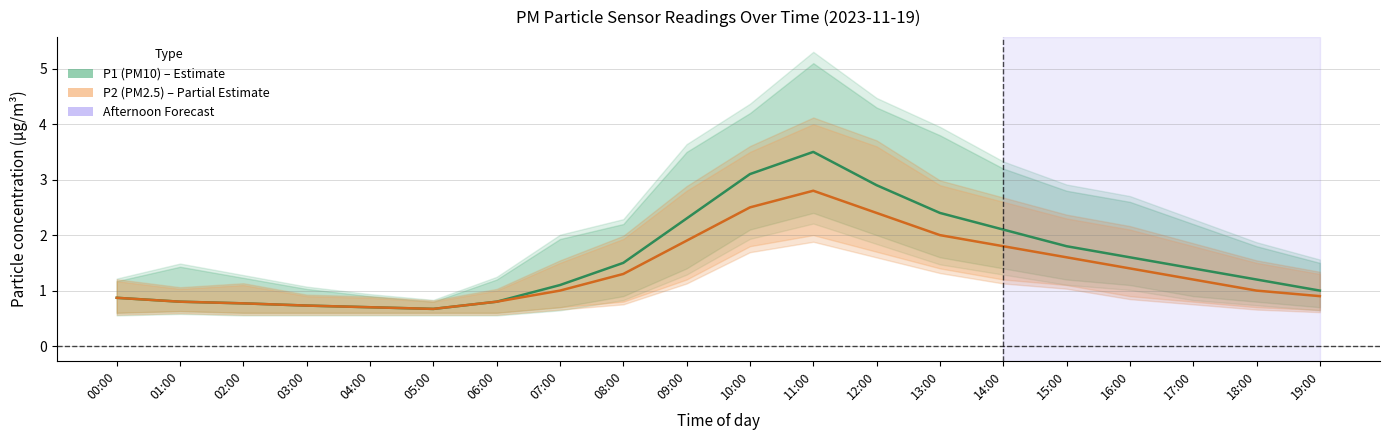

The value of P2 (PM2.5) at 10:00 is 1.2. True or false?

False